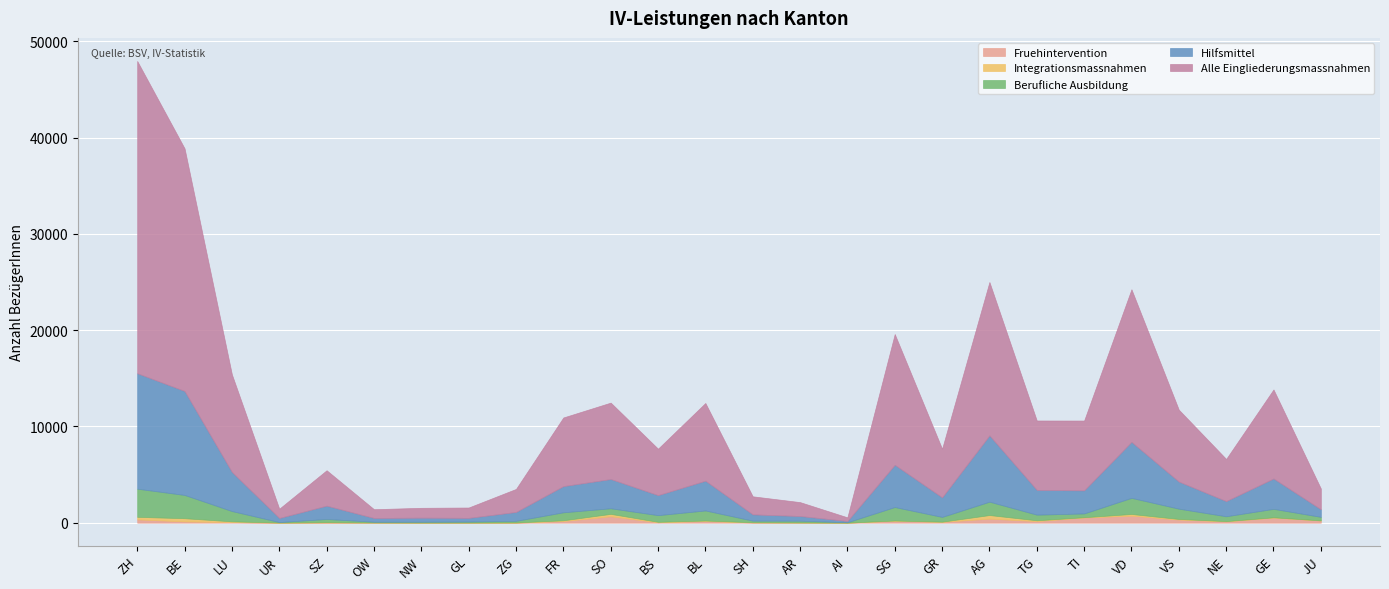

Which series changed the most between GL and NE?

Alle Eingliederungsmassnahmen